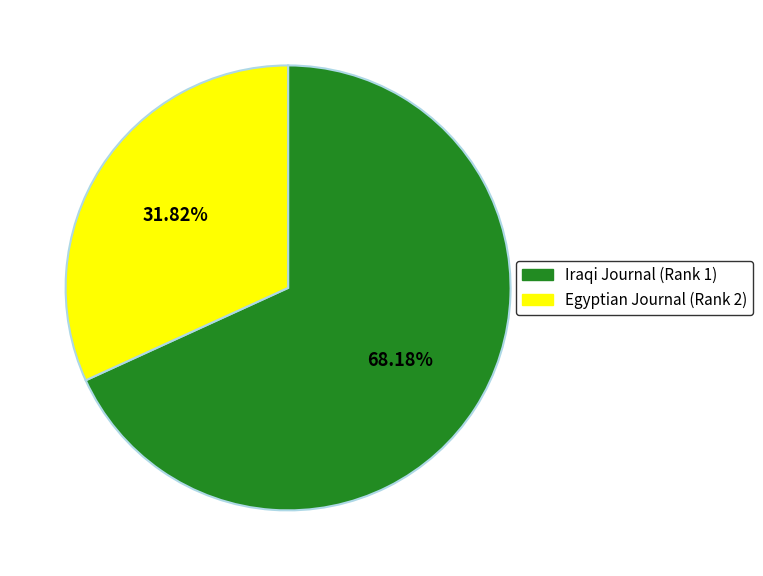

Which slice is the smallest?

Egyptian Journal (Rank 2)